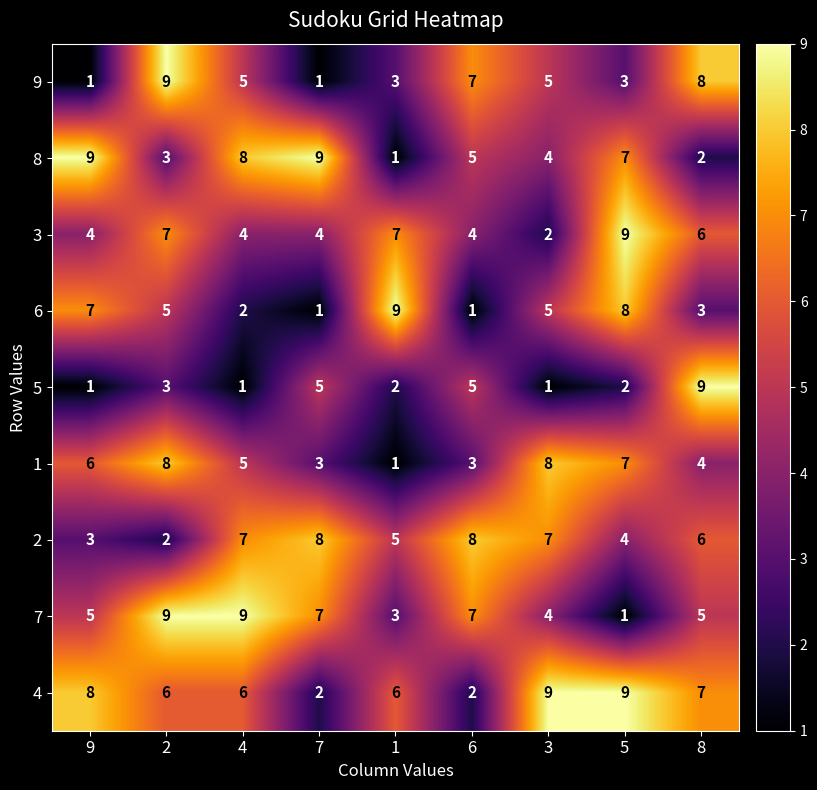

What is the spread (max minus min) of values at 9?

8